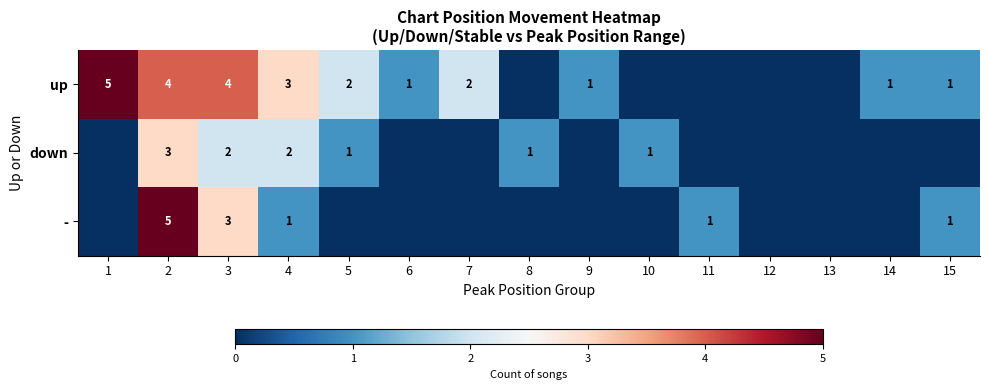

Is it true that up equals 1 at 15?

True